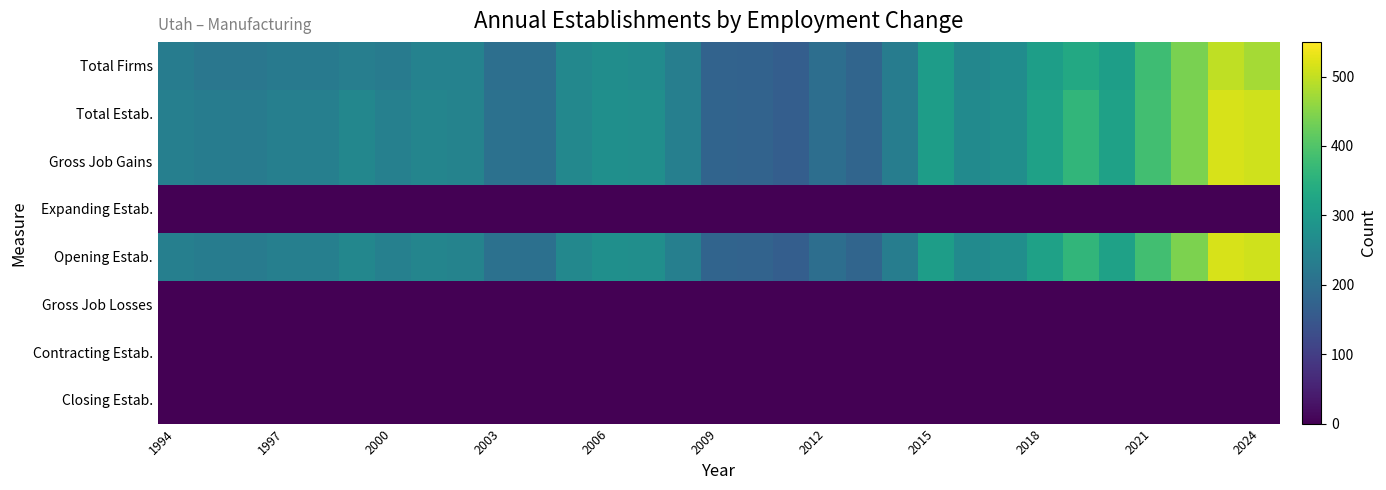

Reading left to right, list all the values displayed in this chart.

Total Firms: 230	217	219	225	225	236	228	244	243	200	201	256	269	266	235	175	172	165	198	180	231	305	254	268	308	333	309	380	439	498	475
Total Estab.: 237	232	229	238	238	254	239	250	247	205	203	257	274	272	238	178	175	165	198	180	233	307	263	271	315	362	315	383	441	516	511
Gross Job Gains: 237	232	229	238	238	254	239	250	247	205	203	257	274	272	238	178	175	165	198	180	233	307	263	271	315	362	315	383	441	516	511
Expanding Estab.: 0	0	0	0	0	0	0	0	0	0	0	0	0	0	0	0	0	0	0	0	0	0	0	0	0	0	0	0	0	0	0
Opening Estab.: 237	232	229	238	238	254	239	250	247	205	203	257	274	272	238	178	175	165	198	180	233	307	263	271	315	362	315	383	441	516	511
Gross Job Losses: 0	0	0	0	0	0	0	0	0	0	0	0	0	0	0	0	0	0	0	0	0	0	0	0	0	0	0	0	0	0	0
Contracting Estab.: 0	0	0	0	0	0	0	0	0	0	0	0	0	0	0	0	0	0	0	0	0	0	0	0	0	0	0	0	0	0	0
Closing Estab.: 0	0	0	0	0	0	0	0	0	0	0	0	0	0	0	0	0	0	0	0	0	0	0	0	0	0	0	0	0	0	0